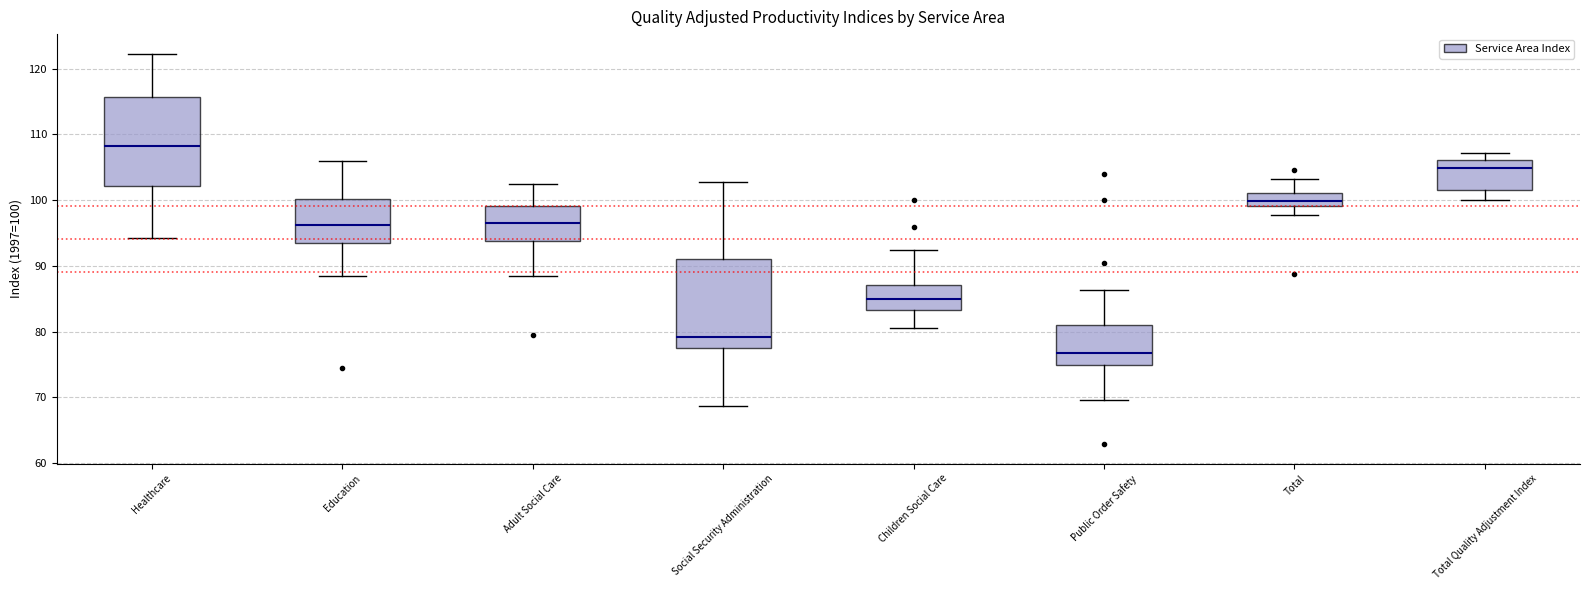

Which box has the highest median line?

Healthcare